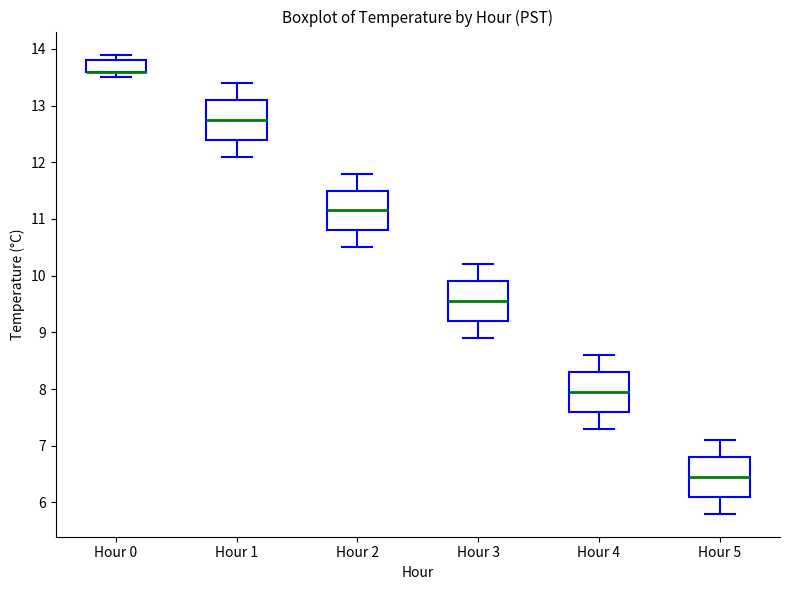

Reading left to right, read every box against the y-axis: the position of its median line, the range the box covers, and the ends of its whiskers. The values are not printed on the chart, so give them approximately, as read against the axis.

Hour 0: median 13.6 (drawn on the box's lower edge), box 13.6 to 13.8, whiskers 13.5 to 13.9
Hour 1: median 12.8, box 12.4 to 13.1, whiskers 12.1 to 13.4
Hour 2: median 11.2, box 10.8 to 11.5, whiskers 10.5 to 11.8
Hour 3: median 9.6, box 9.2 to 9.9, whiskers 8.9 to 10.2
Hour 4: median 8.0, box 7.6 to 8.3, whiskers 7.3 to 8.6
Hour 5: median 6.5, box 6.1 to 6.8, whiskers 5.8 to 7.1